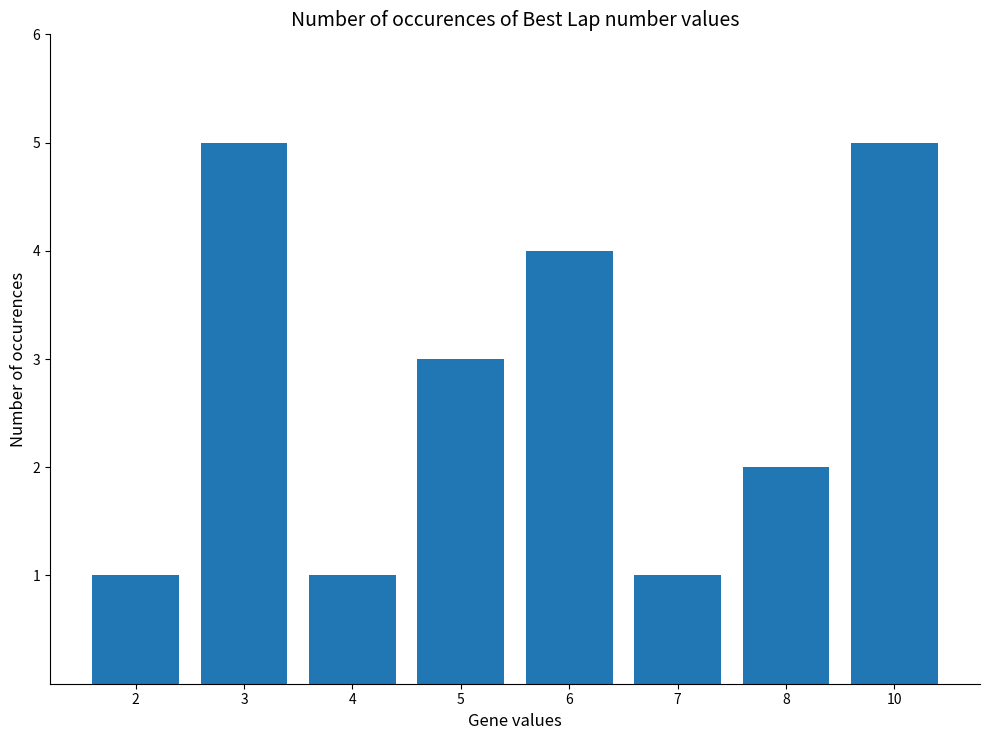

What value does the data have at 7?

1